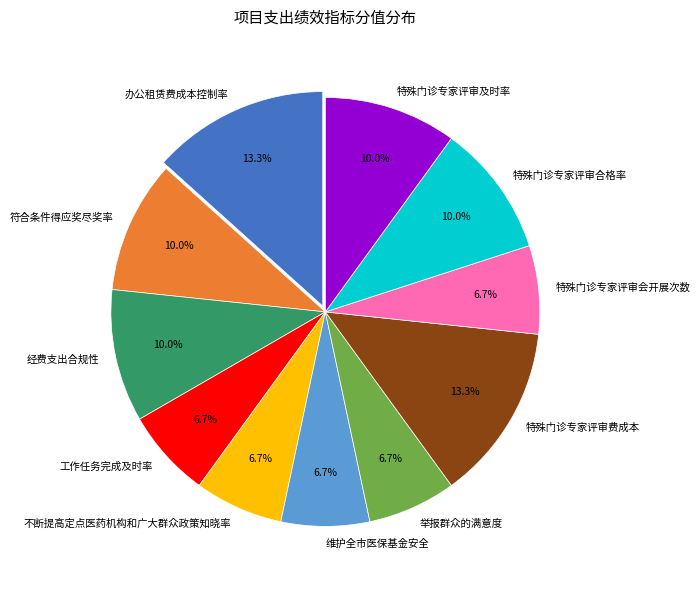

What is the ratio of the value at 特殊门诊专家评审及时率 to the value at 特殊门诊专家评审合格率?

1.0